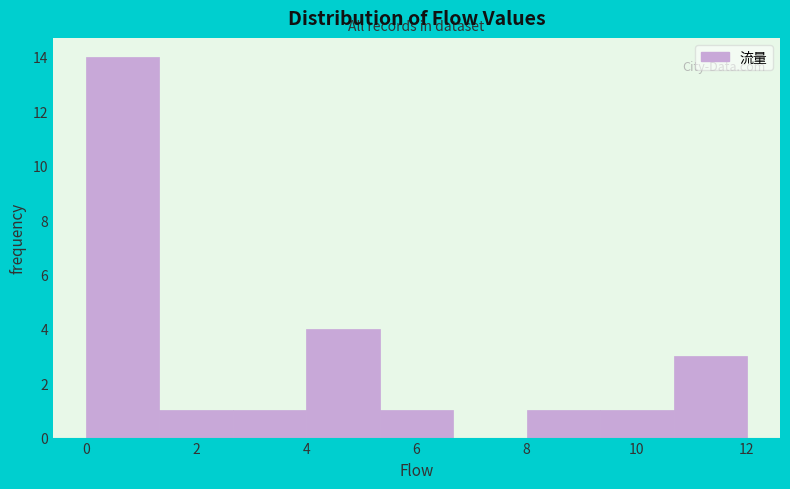

Reading left to right, transcribe this chart: for each bar, give the range it covers on the x-axis and its height. Neither the bar edges nor the heights are printed on the chart, so give them approximately, as read against the axes.

0.0 to 1.4: 14
1.4 to 2.6: 1
2.6 to 4.0: 1
4.0 to 5.4: 4
5.4 to 6.6: 1
6.6 to 8.0: 0
8.0 to 9.4: 1
9.4 to 10.6: 1
10.6 to 12.0: 3